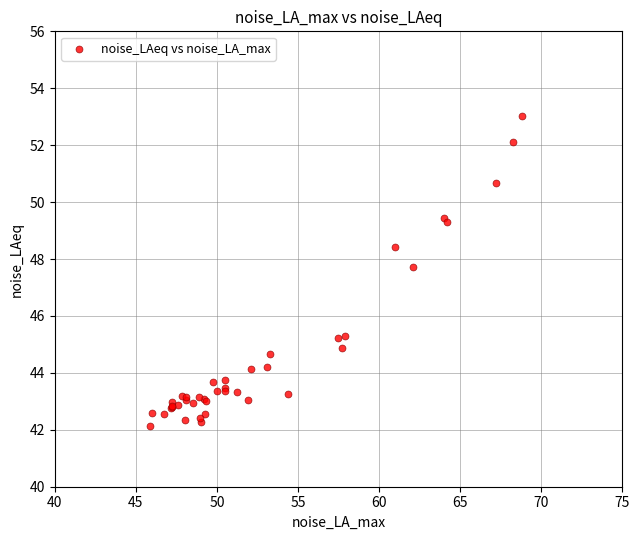

What Y value in the scatter plot is closest to 47?

47.7